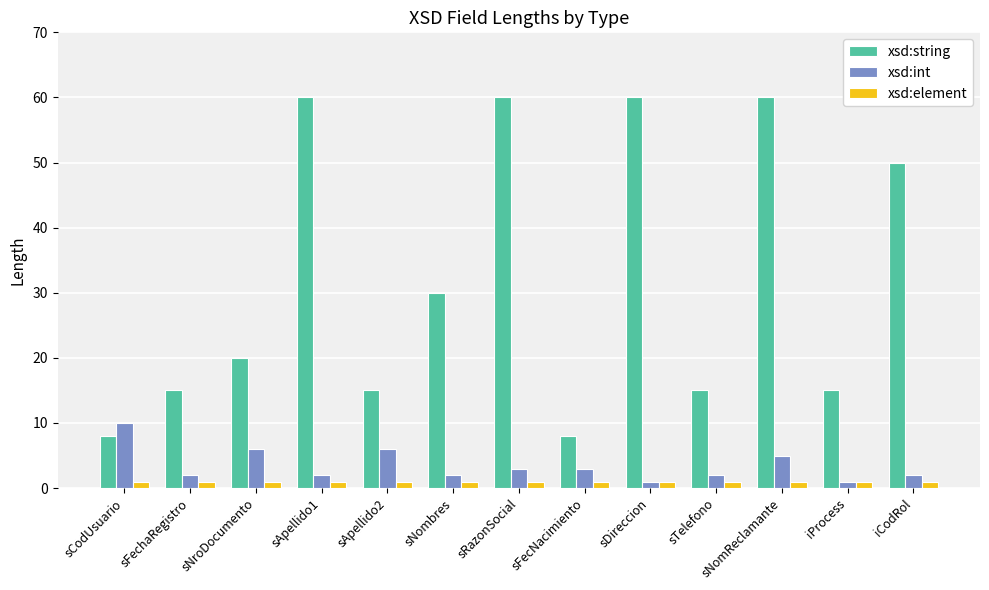

List the series in order of their peak value, lowest first.

xsd:element, xsd:int, xsd:string